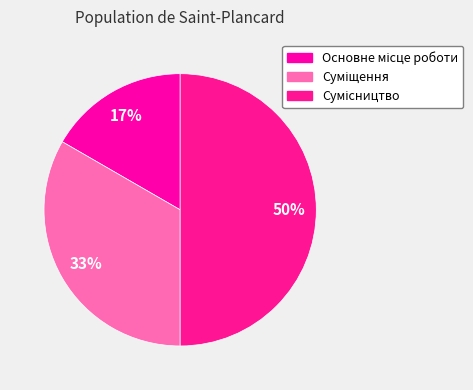

True or false: Суміщення accounts for 48% of the total.

False